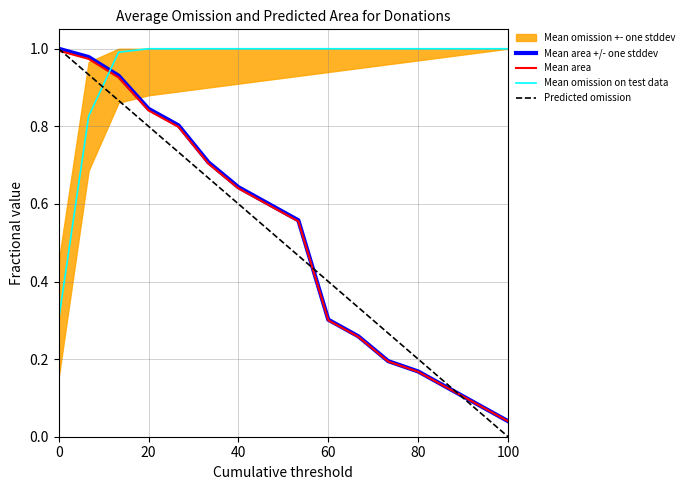

True or false: Mean omission on test data and Predicted omission intersect in this chart.

True